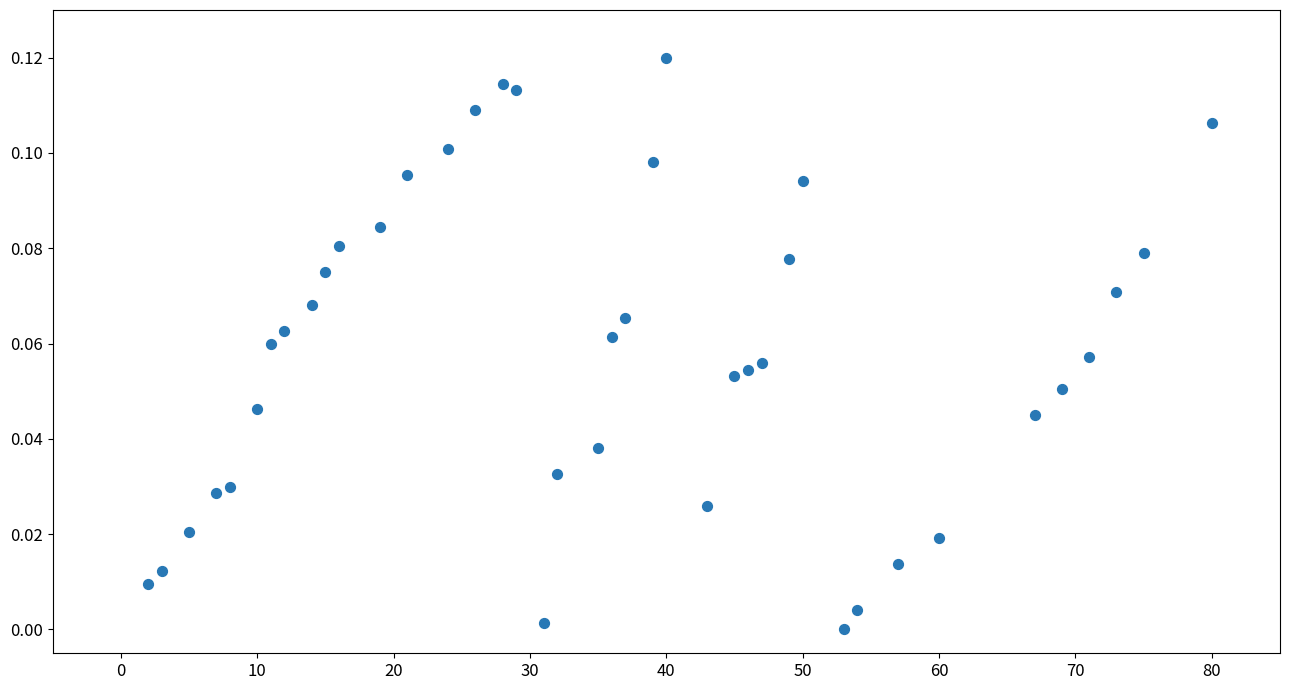

What is the range of X values (max minus min)?

78.0